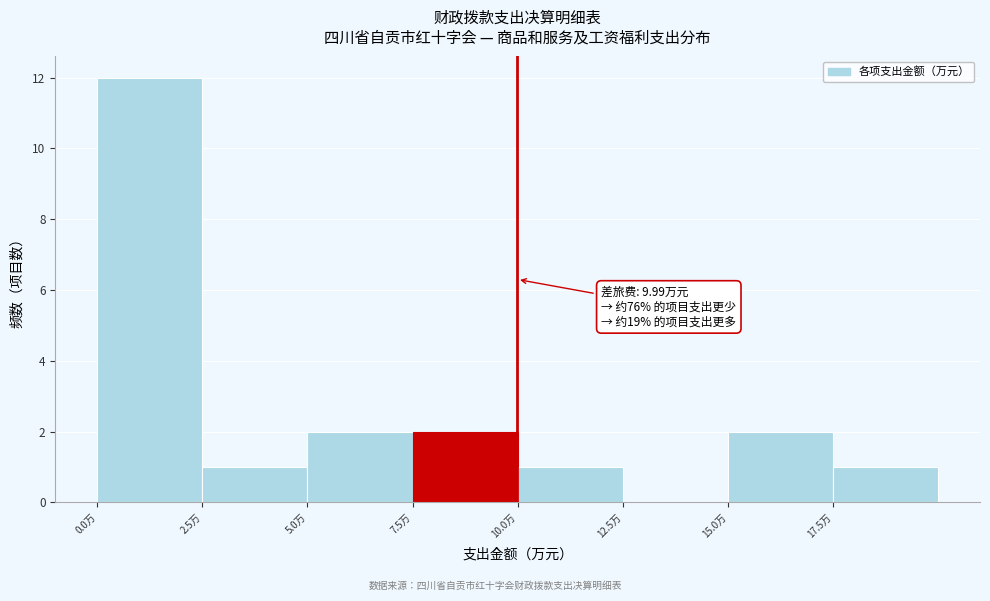

Over which range of the x-axis is the bar tallest?

0.0 to 2.5